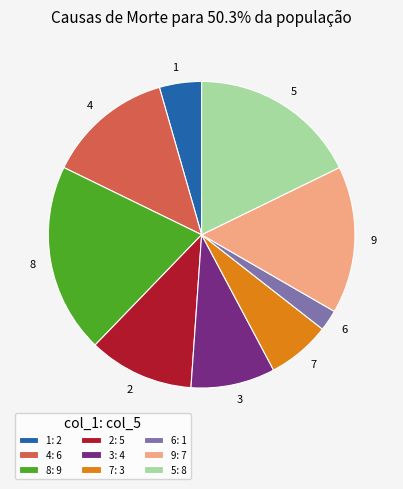

Approximately how many times larger is the value at 2 compared to 5?

0.6